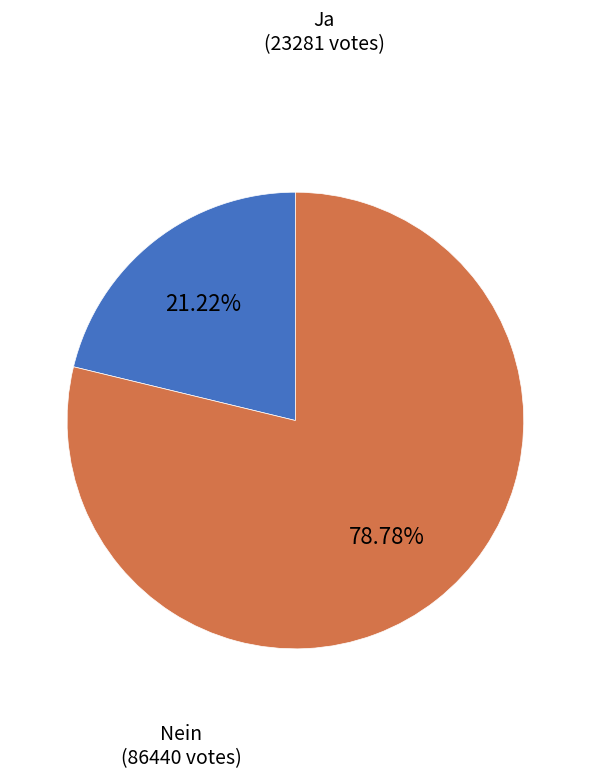

Is there any slice that represents more than half of the pie?

Yes